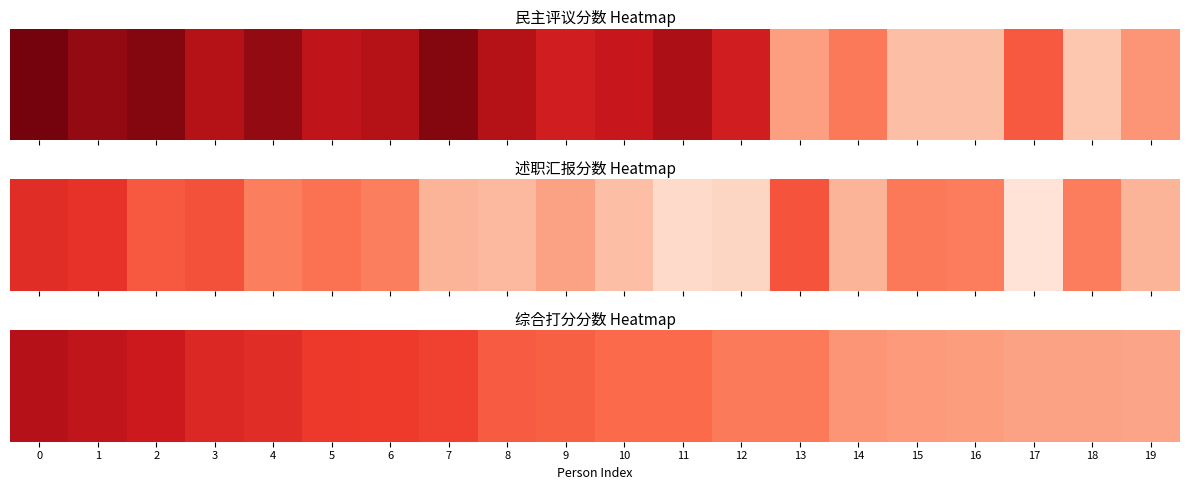

List the labels in order of value, largest first.

0, 1, 2, 3, 4, 5, 6, 7, 8, 9, 10, 11, 13, 12, 14, 15, 16, 17, 18, 19